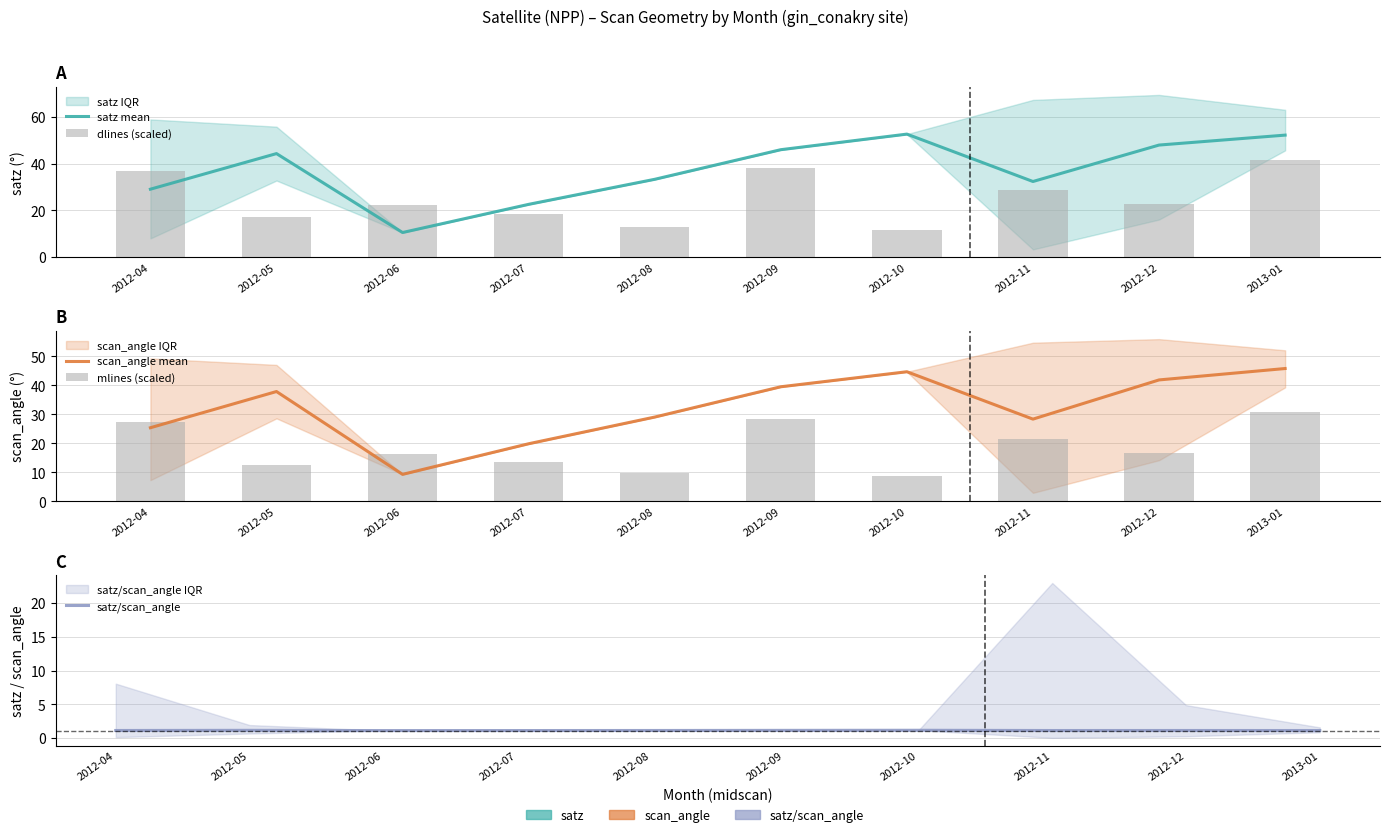

What is the total value across all series at 2012-08?

86.1